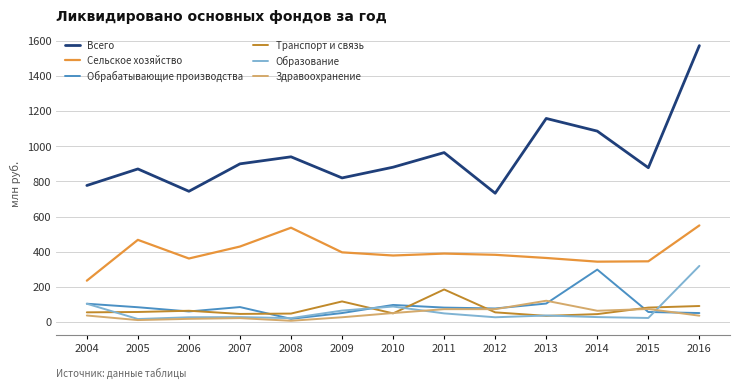

Which category has the lowest value in the Сельское хозяйство series?

2004